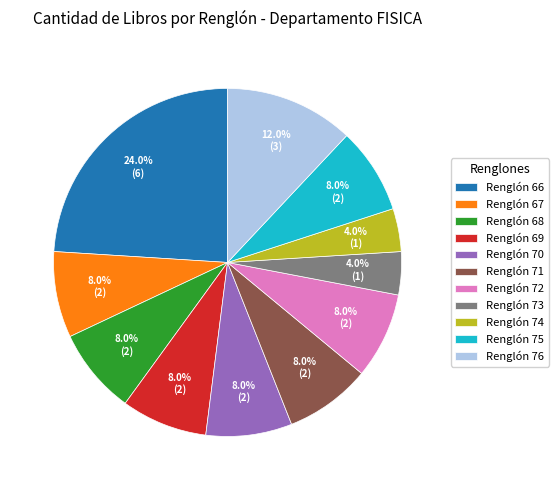

Count the number of slices in the pie.

11